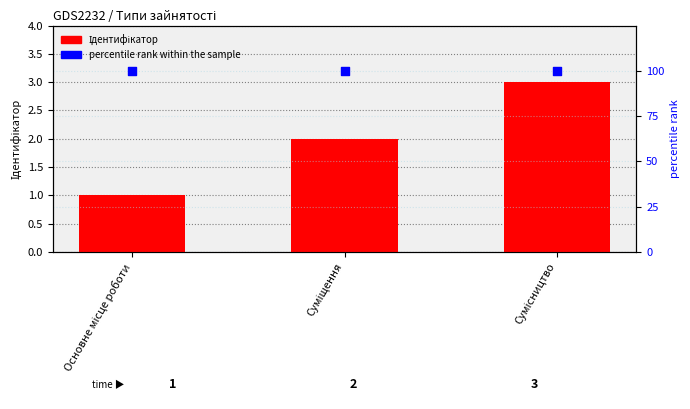

Which series reaches the minimum Y coordinate?

Ідентифікатор